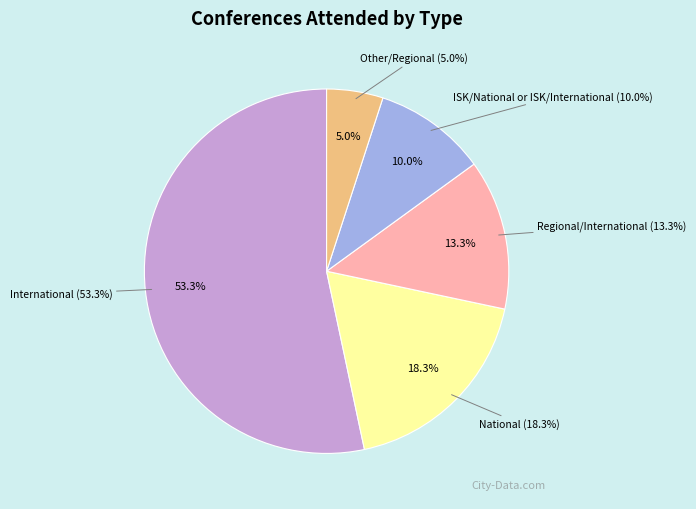

How many segments does this pie chart have?

5